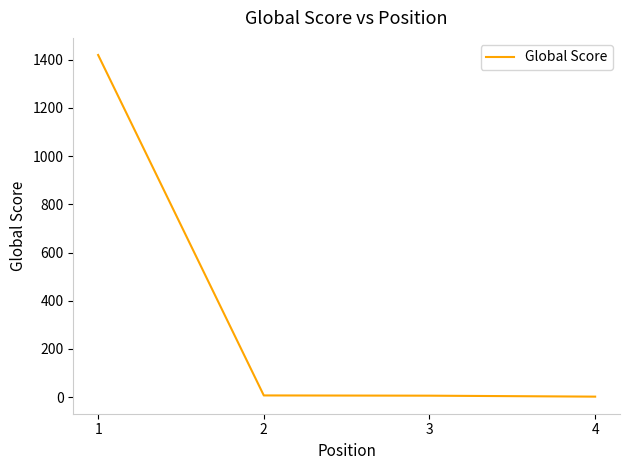

How many lines are shown in the chart?

1